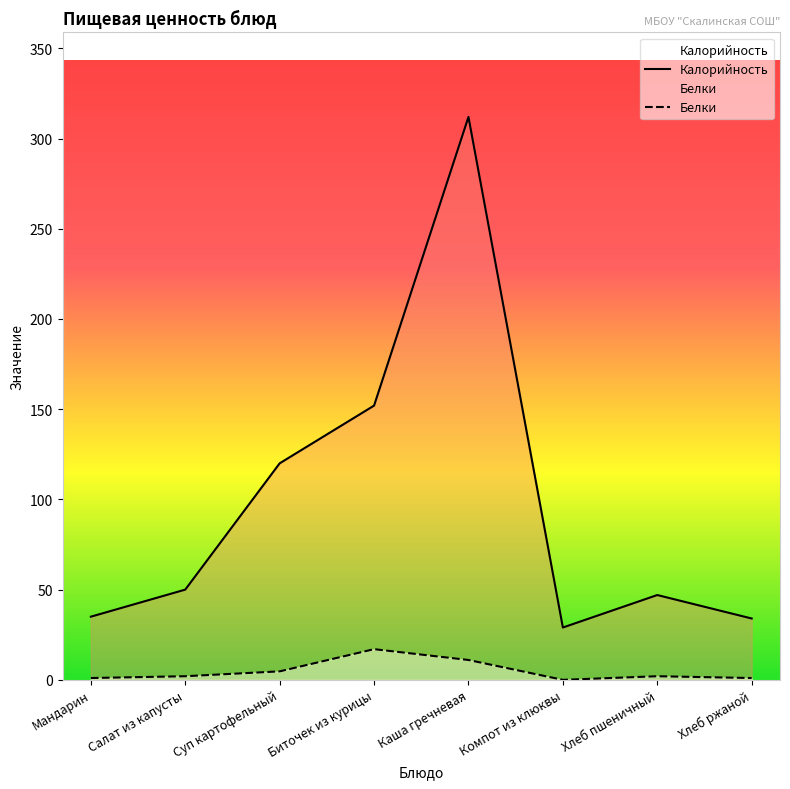

Reading left to right, transcribe all the data shown in this chart.

Калорийность: Мандарин=35.0	Салат из капусты=50.0	Суп картофельный=120.0	Биточек из курицы=152.0	Каша гречневая=312.0	Компот из клюквы=29.0	Хлеб пшеничный=47.0	Хлеб ржаной=34.0
Белки: Мандарин=1.0	Салат из капусты=2.0	Суп картофельный=4.7	Биточек из курицы=17.0	Каша гречневая=11.0	Компот из клюквы=0.0	Хлеб пшеничный=2.0	Хлеб ржаной=1.0